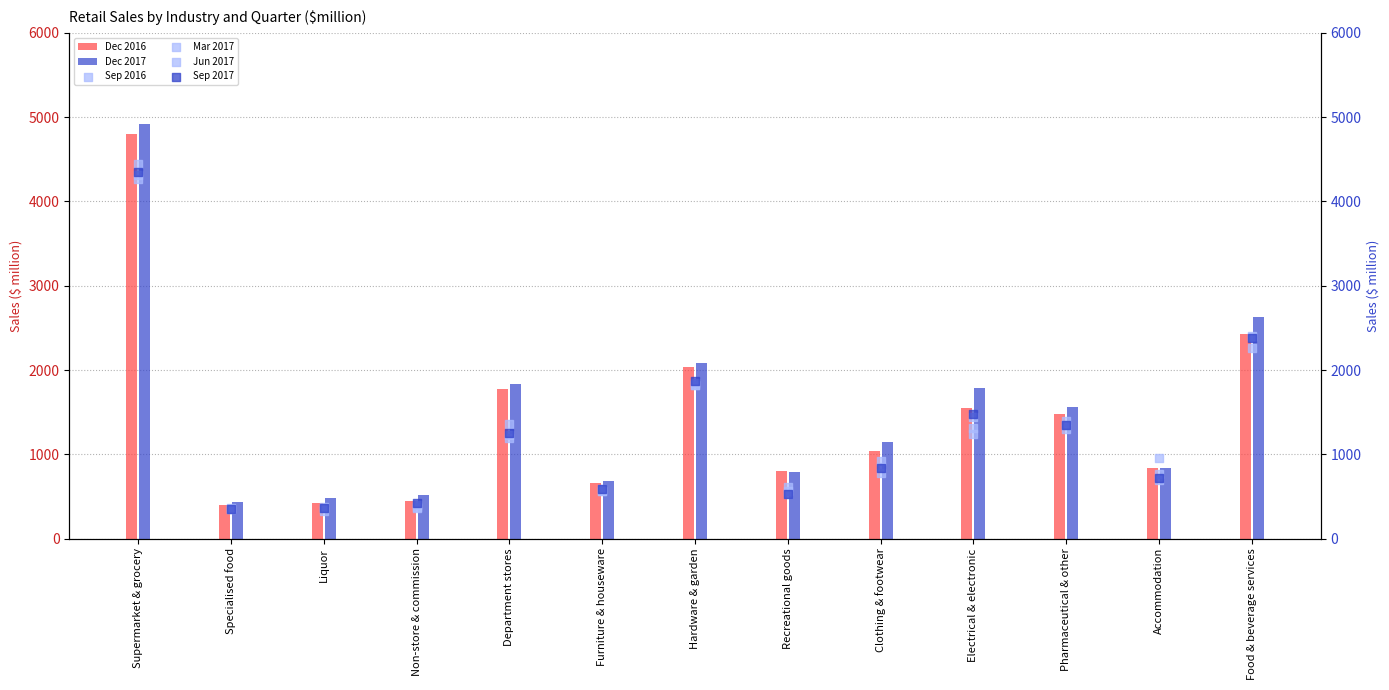

At how many categories does at least one series exceed 4018?

1